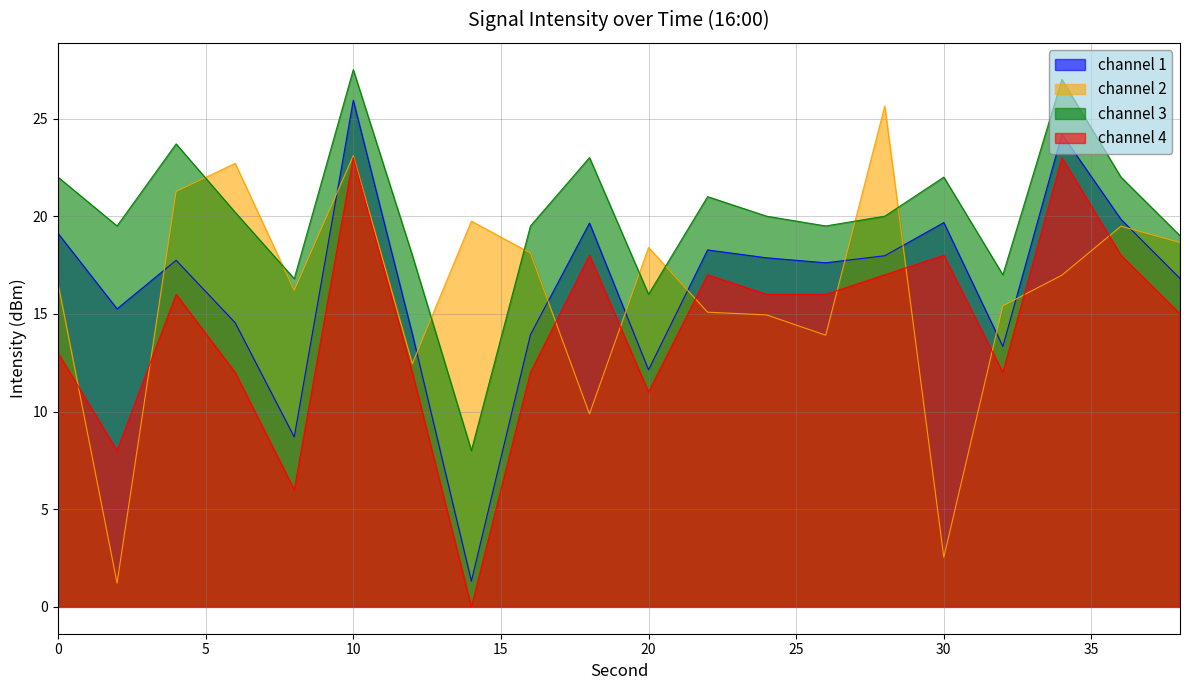

At which category does intensity_mid reach its first local peak?

6